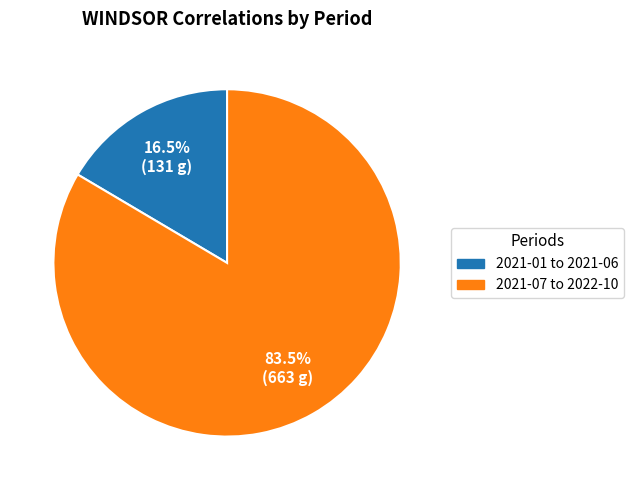

Is there a majority slice in this chart?

Yes